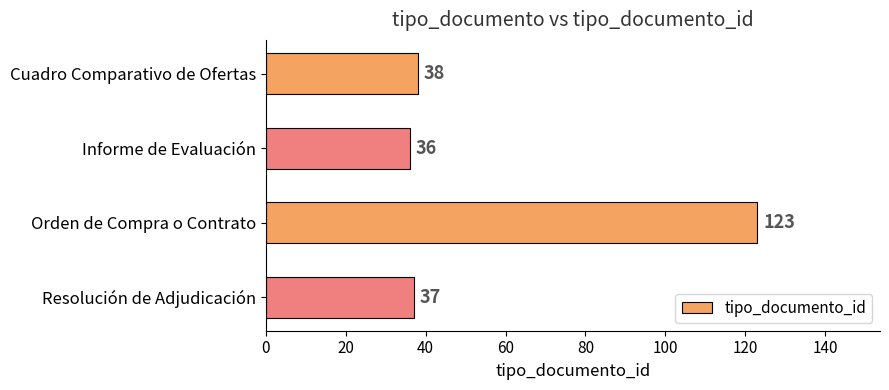

What is the smallest value displayed?

36